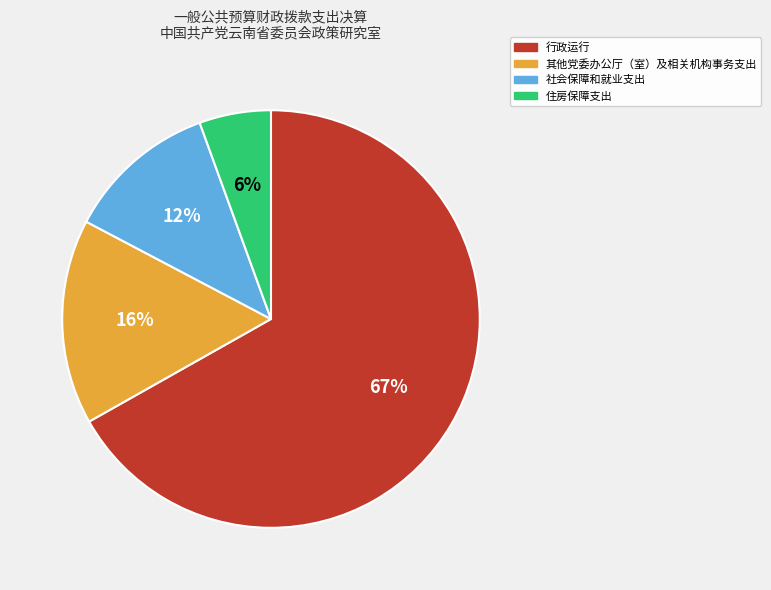

What is the majority slice?

行政运行